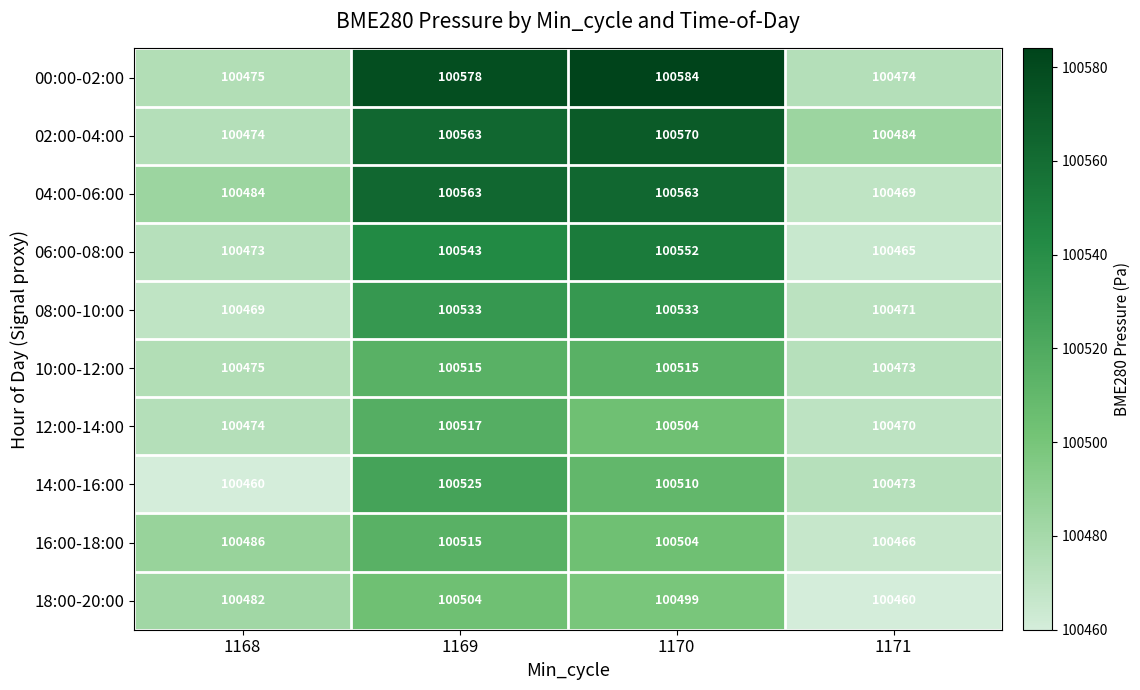

The value of 08:00-10:00 at 1170 is 141829. True or false?

False